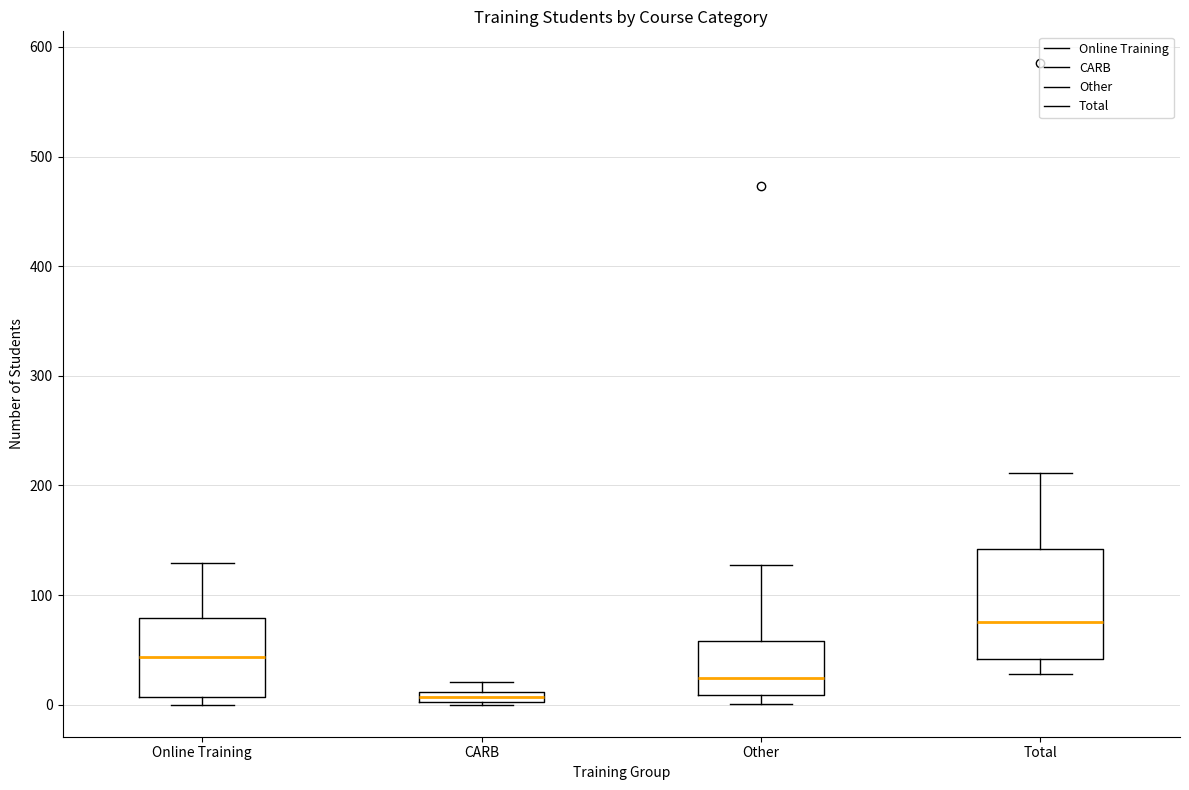

Where is the upper edge of the box for CARB on the y-axis? The values are not printed on the chart, so give them approximately, as read against the axis.

10